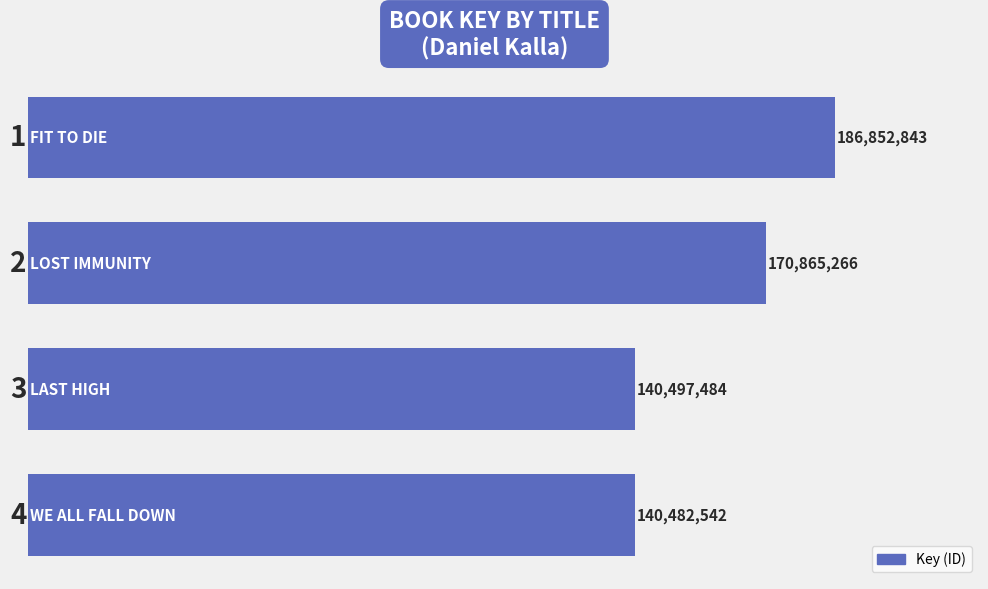

What is the smallest value displayed?

140482542